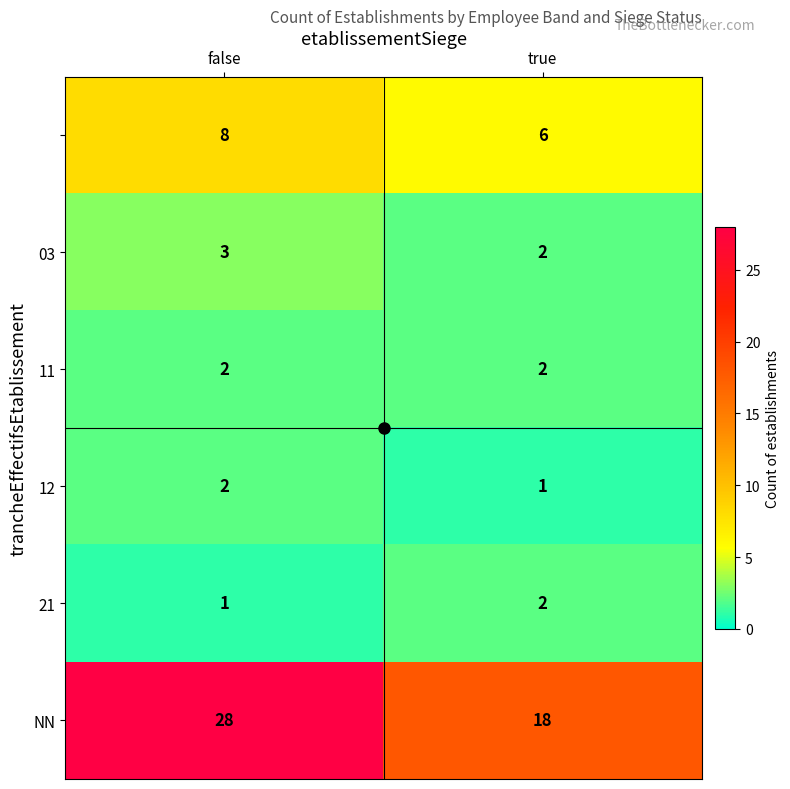

How many series are shown in this chart?

6